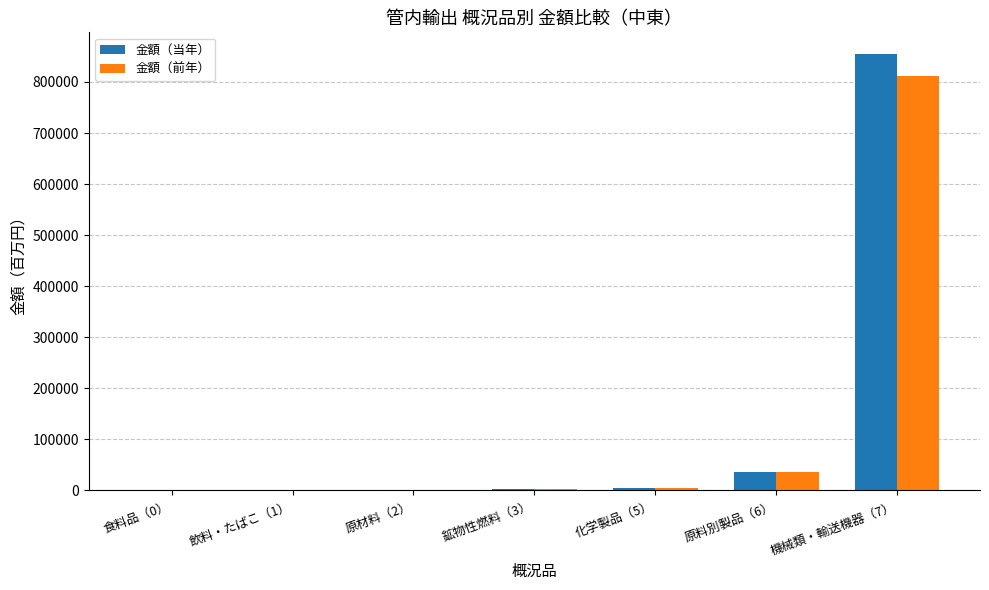

What is the greatest value displayed?

854434.5